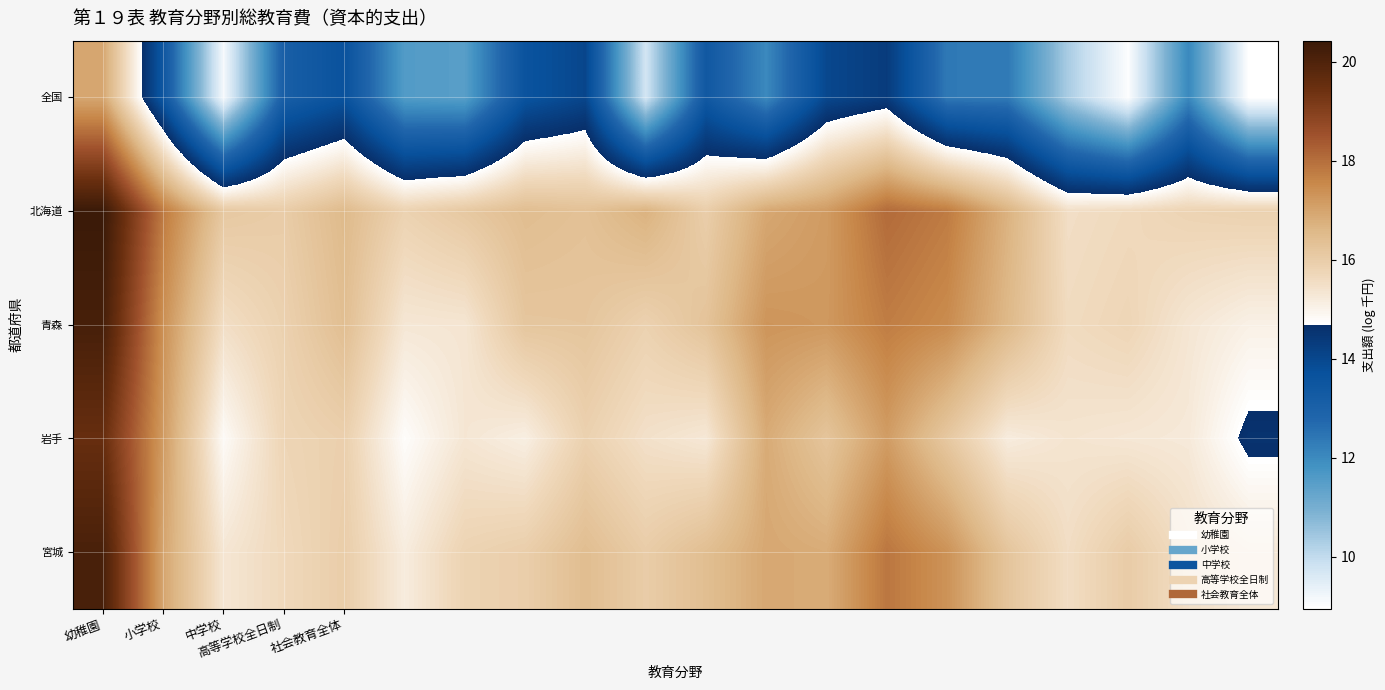

Count the number of categories in the chart.

20